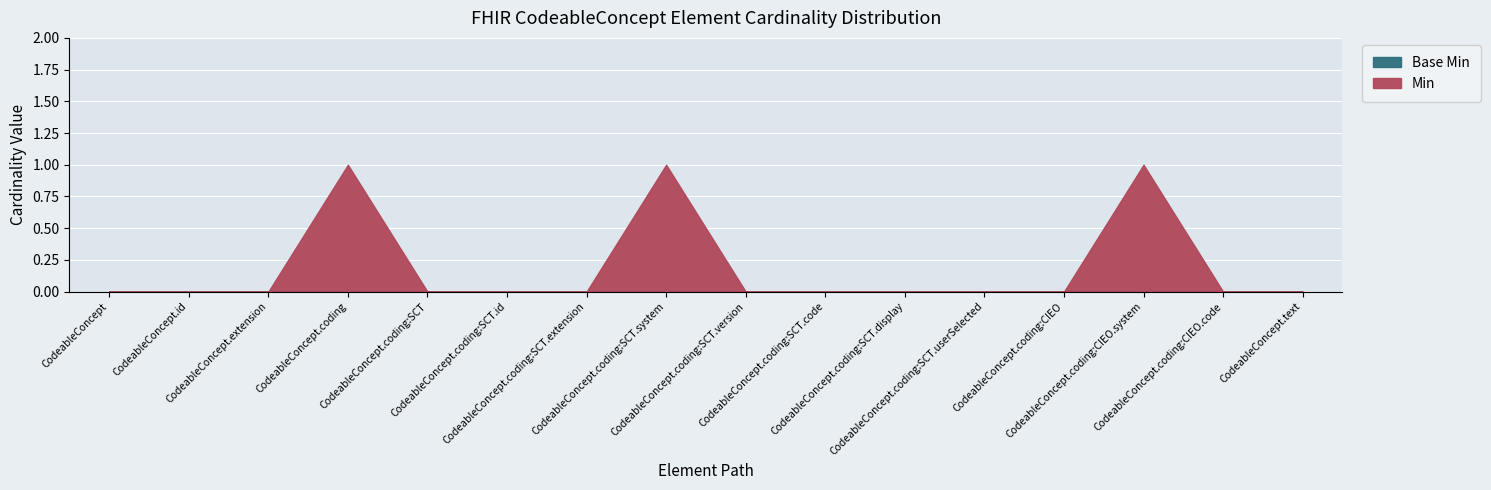

List the labels in order of value, smallest first.

CodeableConcept, CodeableConcept.id, CodeableConcept.extension, CodeableConcept.coding:SCT, CodeableConcept.coding:SCT.id, CodeableConcept.coding:SCT.extension, CodeableConcept.coding:SCT.version, CodeableConcept.coding:SCT.code, CodeableConcept.coding:SCT.display, CodeableConcept.coding:SCT.userSelected, CodeableConcept.coding:CIEO, CodeableConcept.coding:CIEO.code, CodeableConcept.text, CodeableConcept.coding, CodeableConcept.coding:SCT.system, CodeableConcept.coding:CIEO.system